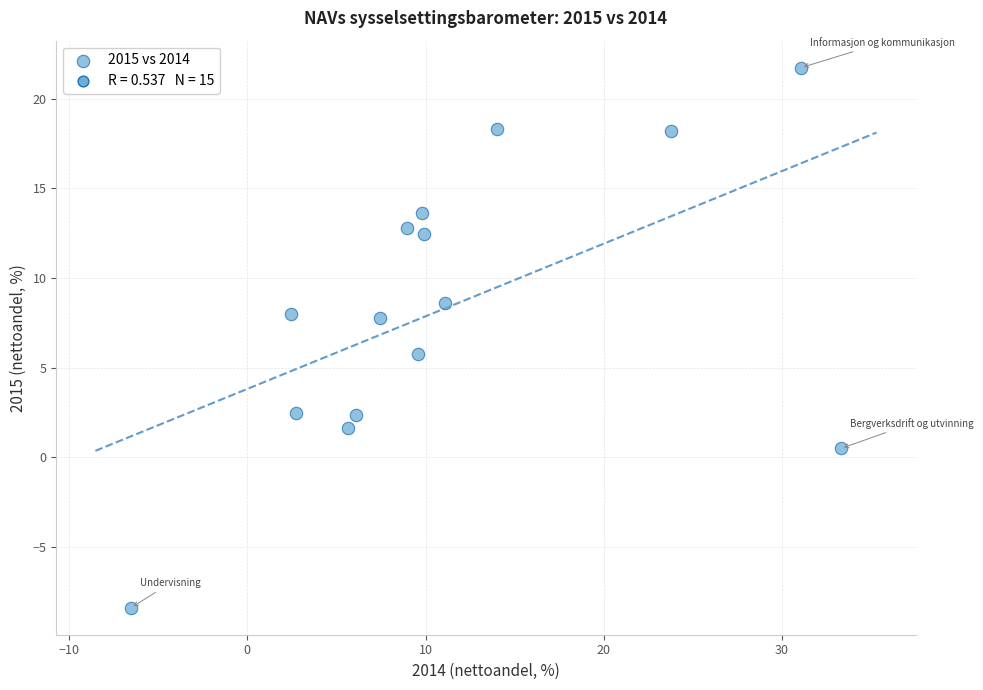

What is the range of X values (max minus min)?

39.8